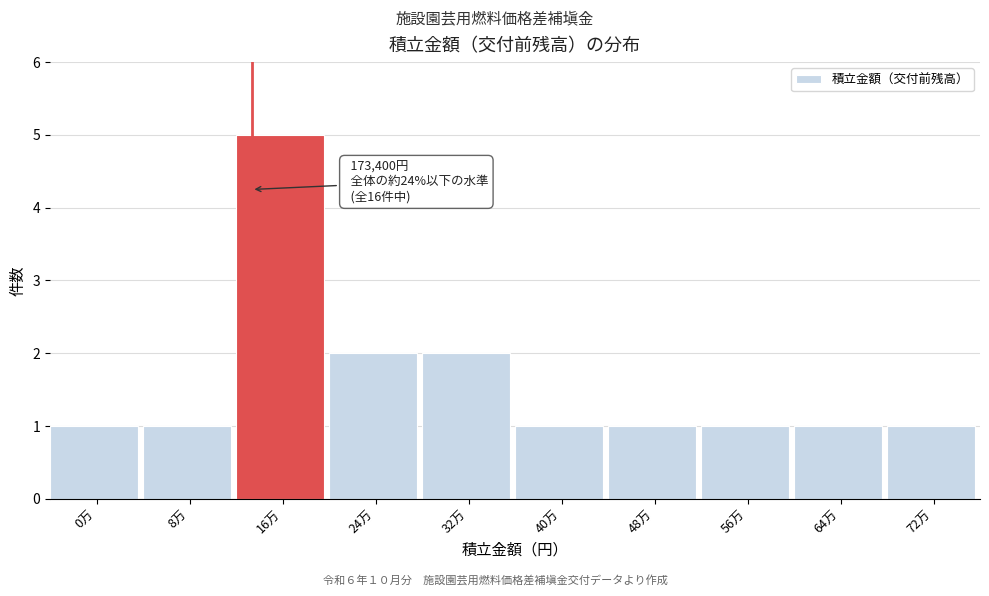

Reading left to right, list all the values displayed in this chart.

1	1	5	2	2	1	1	1	1	1